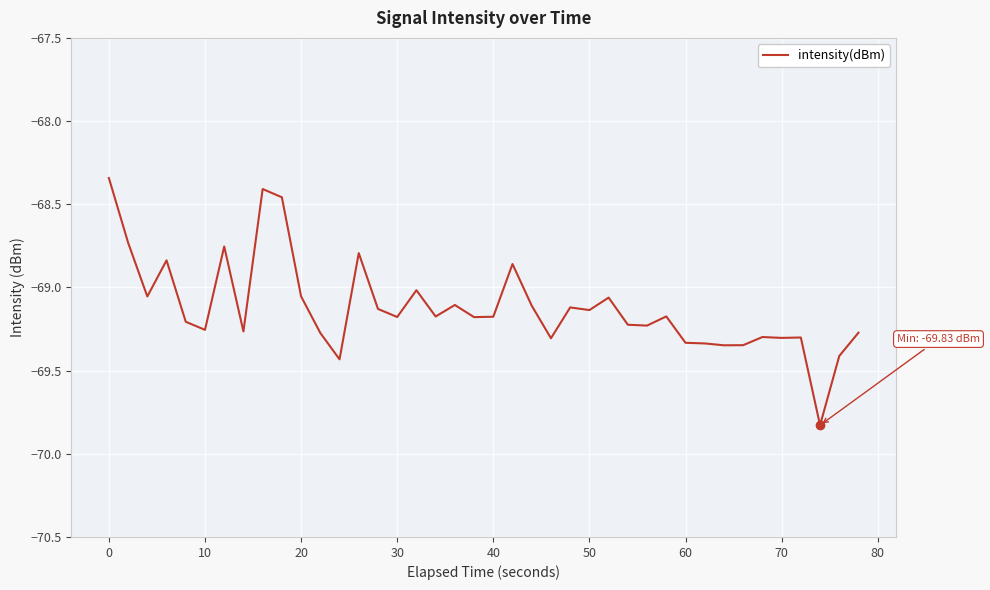

What is the difference between the maximum and minimum values?

1.5